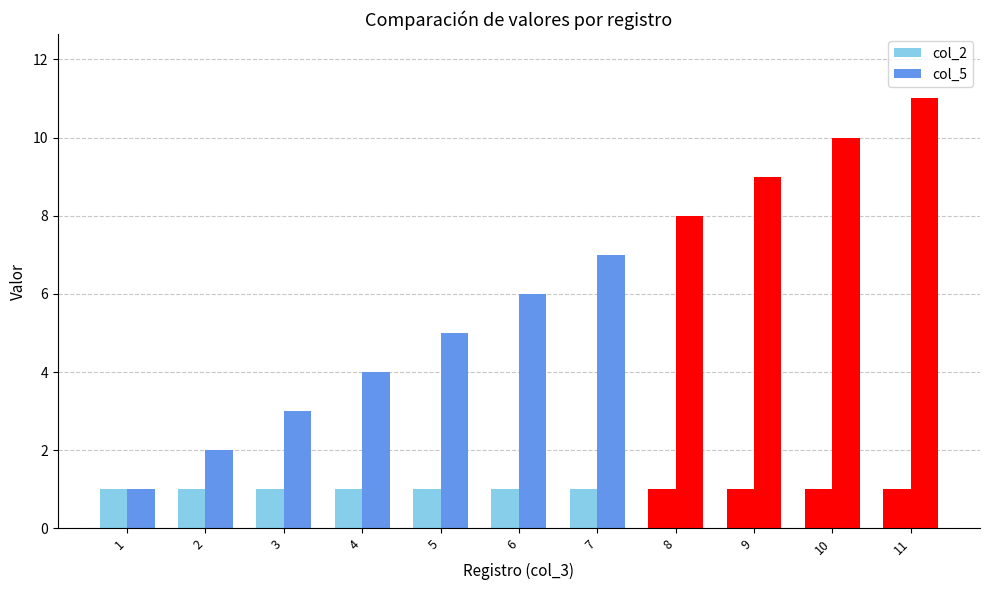

Count the number of data series in this chart.

2